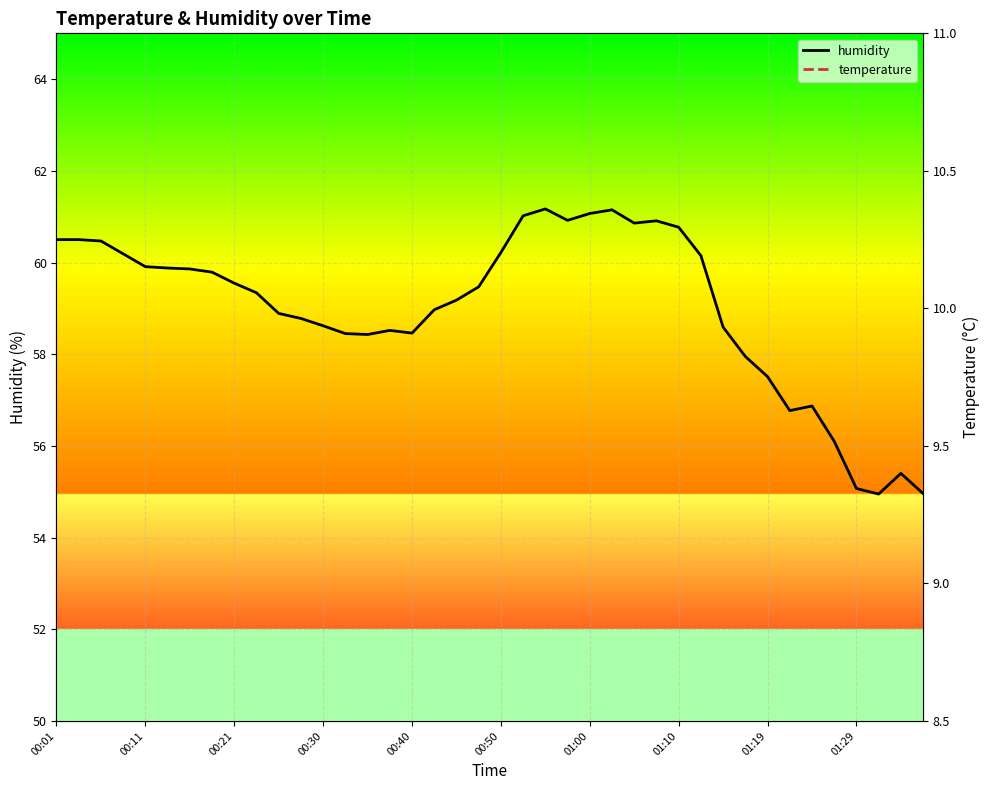

What position from the right is 13?

27